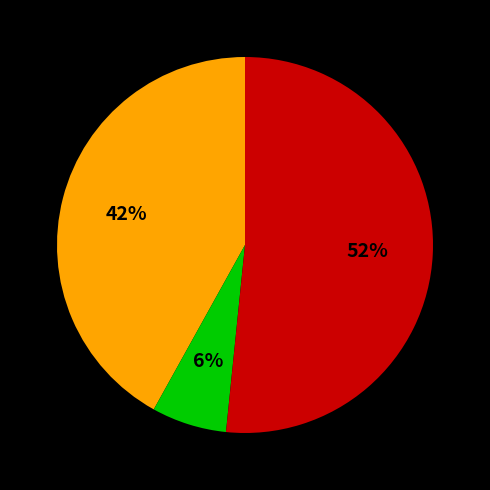

Does any single category account for the majority?

Yes